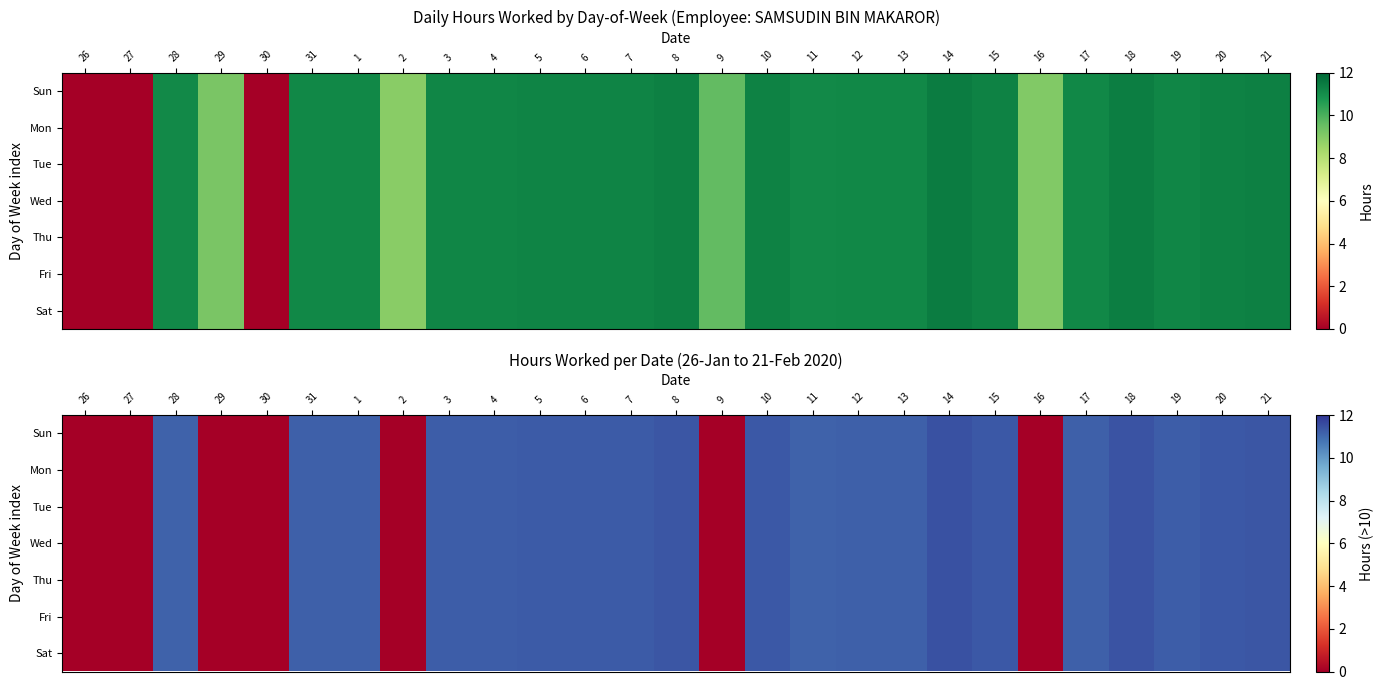

True or false: Sat has a value of 11.1 at 28.

True